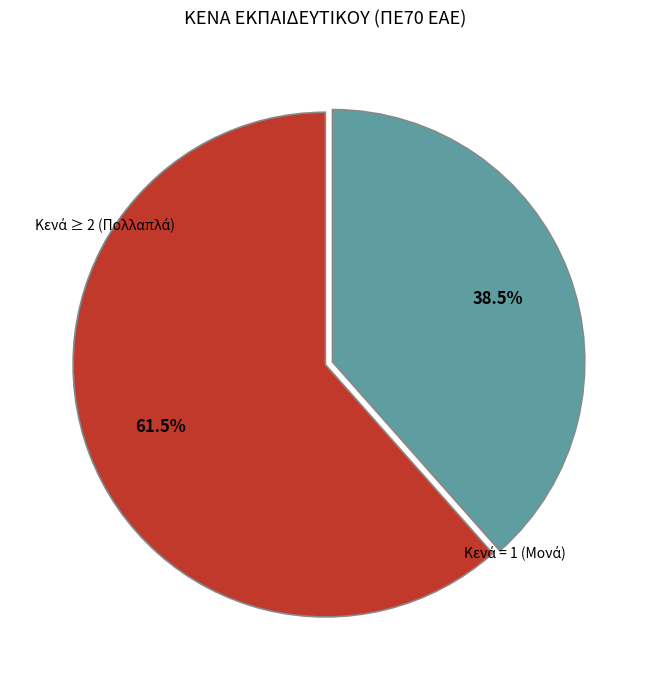

Does any single category account for the majority?

Yes